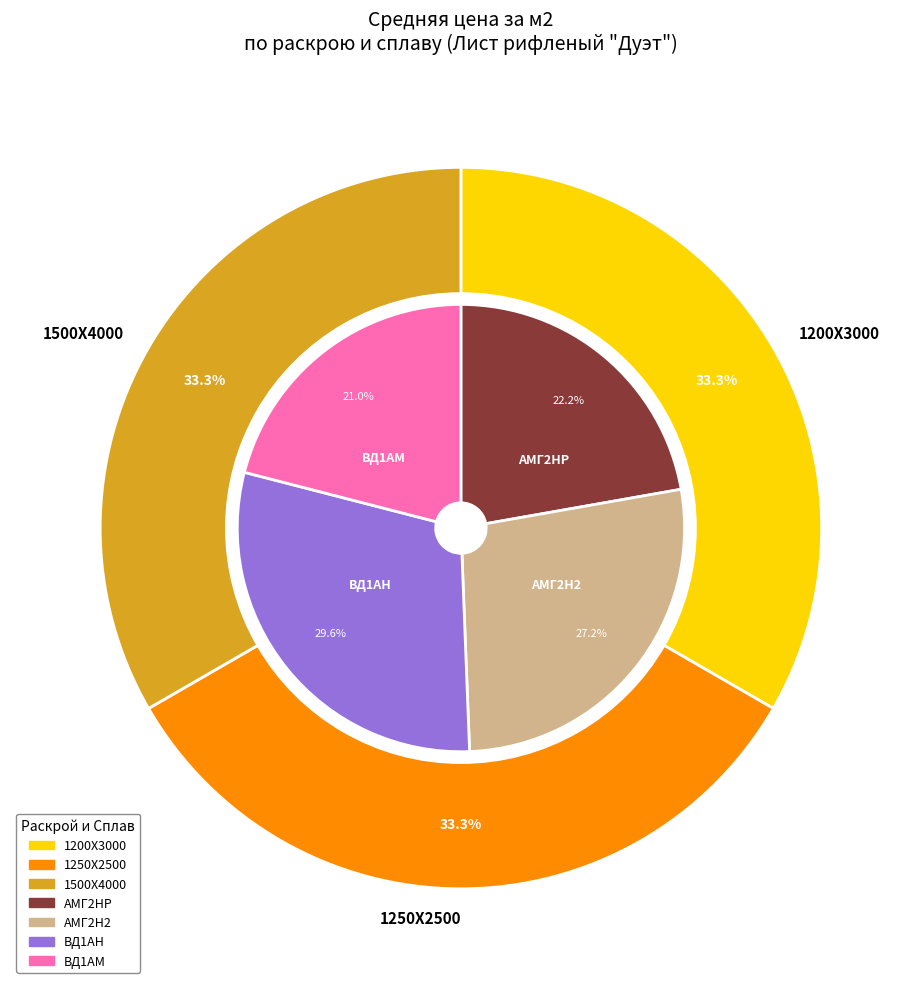

Combined, what portion of the pie is 1200Х3000 and 1250Х2500?

66.7%